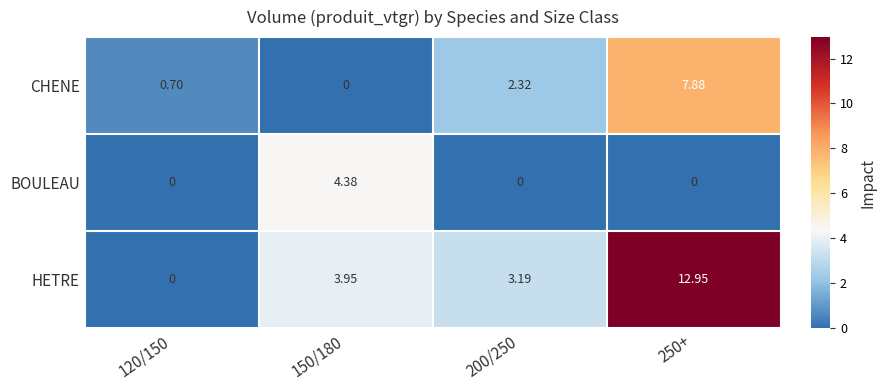

Which series has the largest total across all categories?

HETRE